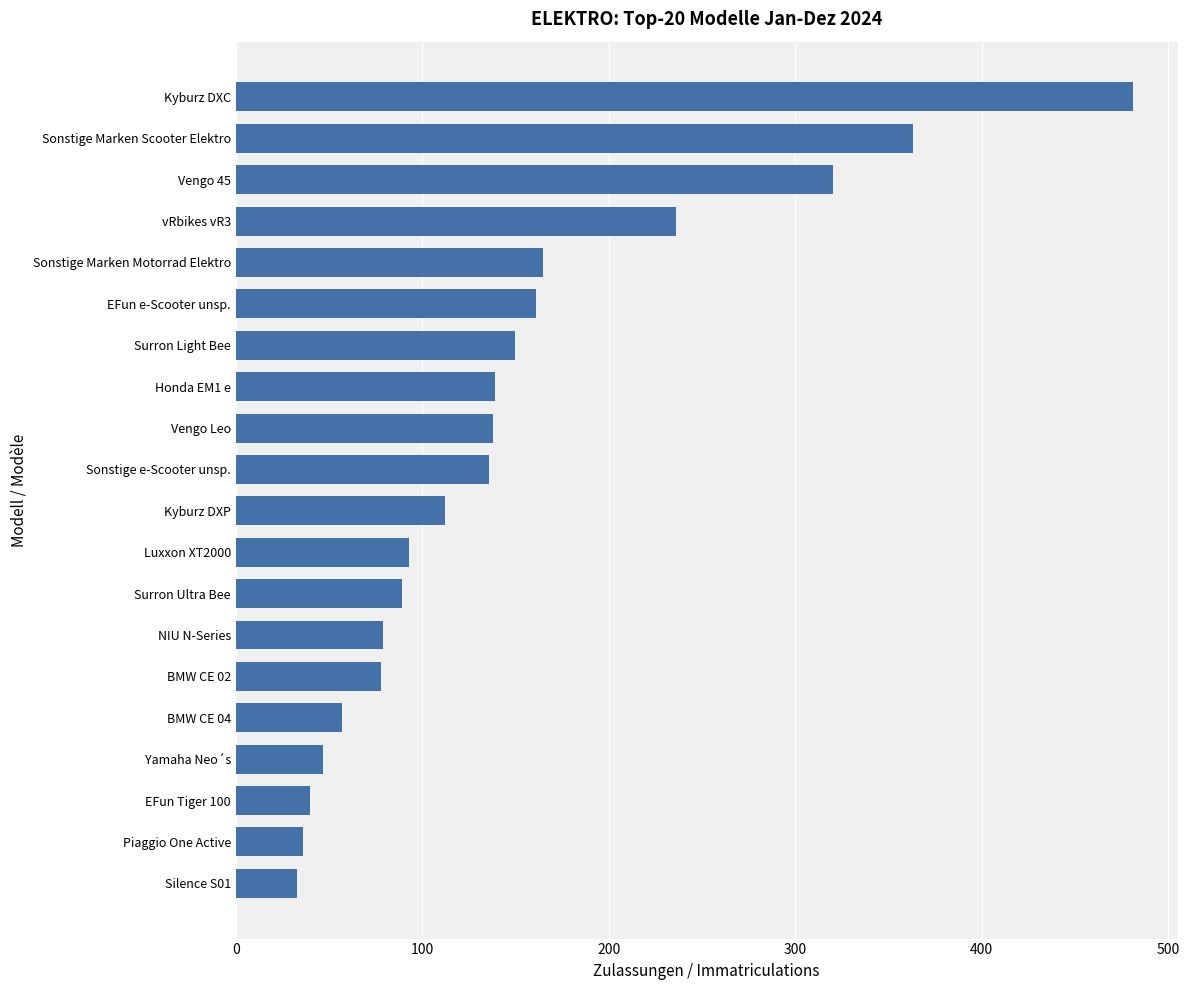

Where is the data nearest to the value 257?

vRbikes vR3